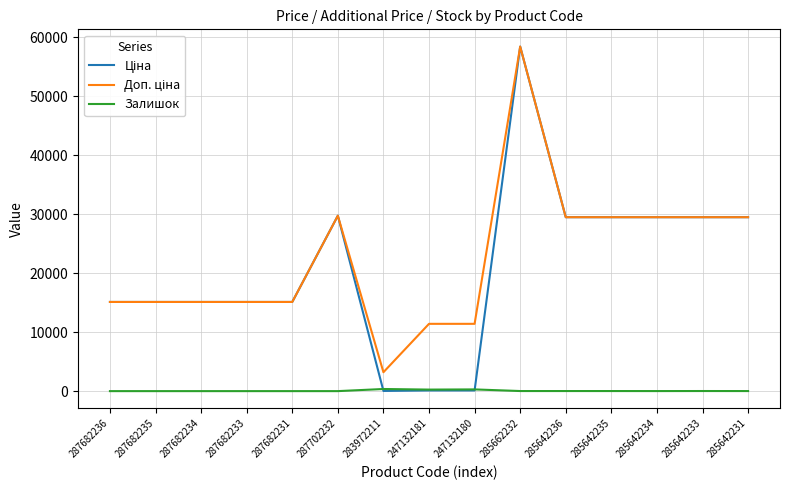

Which label corresponds to the largest value in the chart?

285662232